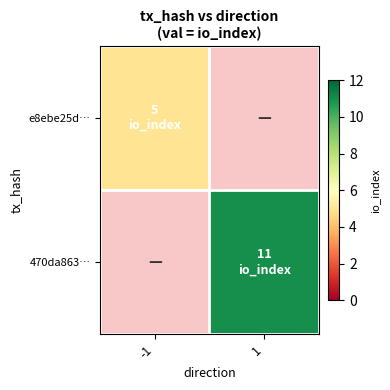

How many data points does each series have?

2